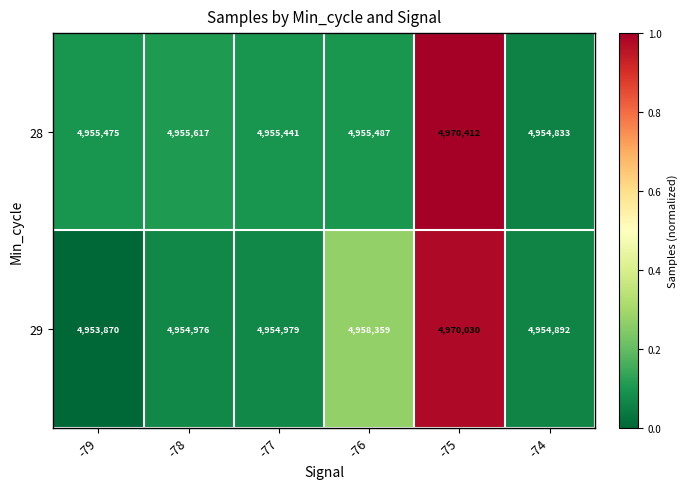

The 28 series shows 1983334 at -76. True or false?

False